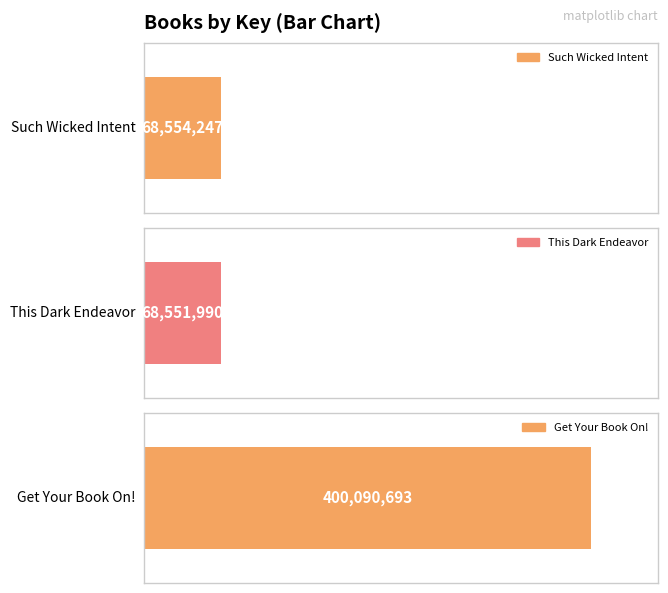

Count the number of values greater than 68554247.

1